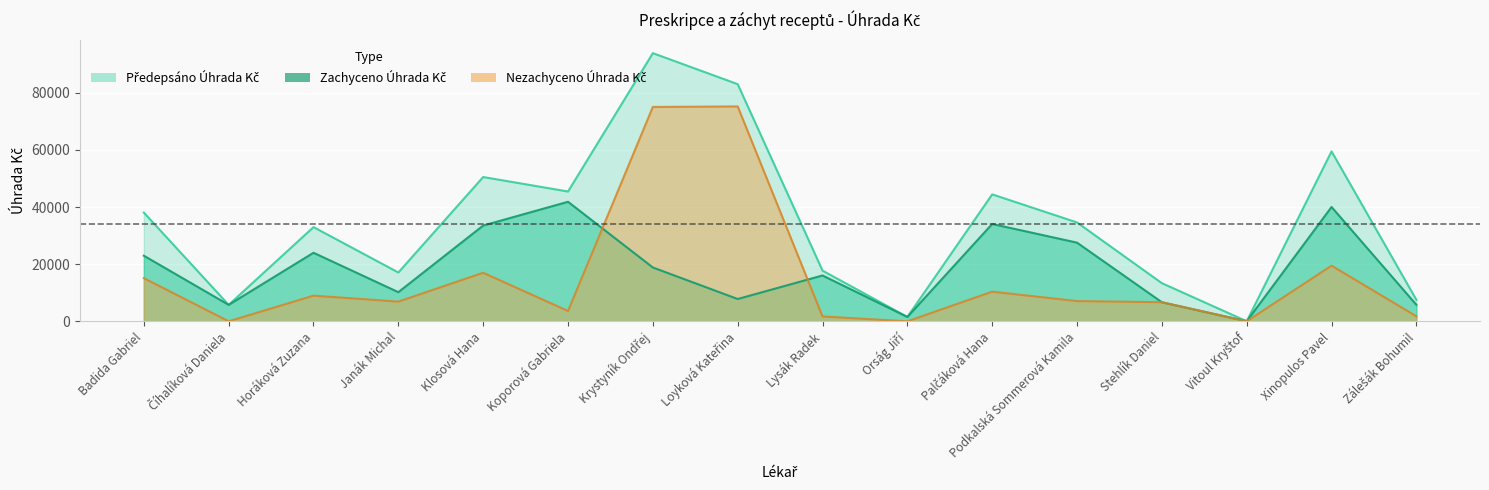

Reading left to right, what are all the values shown in this chart?

Předepsáno Úhrada Kč: Badida Gabriel=38081.6	Číhalíková Daniela=5756.7	Horáková Zuzana=32987.1	Janák Michal=17095.7	Klosová Hana=50525.9	Koporová Gabriela=45456.8	Krystyník Ondřej=93911.2	Loyková Kateřina=83046.3	Lysák Radek=17746.6	Orság Jiří=1519.5	Palčáková Hana=44454.4	Podkalská Sommerová Kamila=34615.4	Stehlík Daniel=13355.7	Vitoul Kryštof=13.7	Xinopulos Pavel=59512.6	Zálešák Bohumil=7525.6
Zachyceno Úhrada Kč: Badida Gabriel=22968.4	Číhalíková Daniela=5756.7	Horáková Zuzana=24000.5	Janák Michal=10199.3	Klosová Hana=33528.2	Koporová Gabriela=41851.1	Krystyník Ondřej=18843.4	Loyková Kateřina=7803.9	Lysák Radek=16042.9	Orság Jiří=1519.5	Palčáková Hana=34079.5	Podkalská Sommerová Kamila=27536.4	Stehlík Daniel=6668.8	Vitoul Kryštof=13.7	Xinopulos Pavel=40029.8	Zálešák Bohumil=5769.7
Nezachyceno Úhrada Kč: Badida Gabriel=15113.2	Číhalíková Daniela=0.0	Horáková Zuzana=8986.6	Janák Michal=6896.4	Klosová Hana=16997.7	Koporová Gabriela=3605.7	Krystyník Ondřej=75067.8	Loyková Kateřina=75242.4	Lysák Radek=1703.7	Orság Jiří=0.0	Palčáková Hana=10374.9	Podkalská Sommerová Kamila=7079.0	Stehlík Daniel=6686.9	Vitoul Kryštof=0.0	Xinopulos Pavel=19482.8	Zálešák Bohumil=1756.0